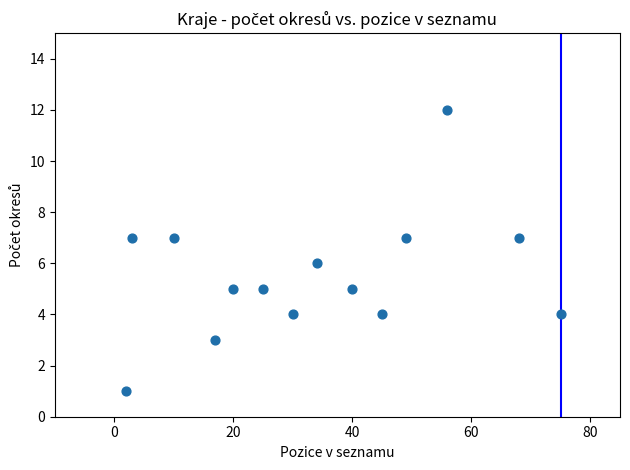

What is the range of Y values (max minus min)?

11